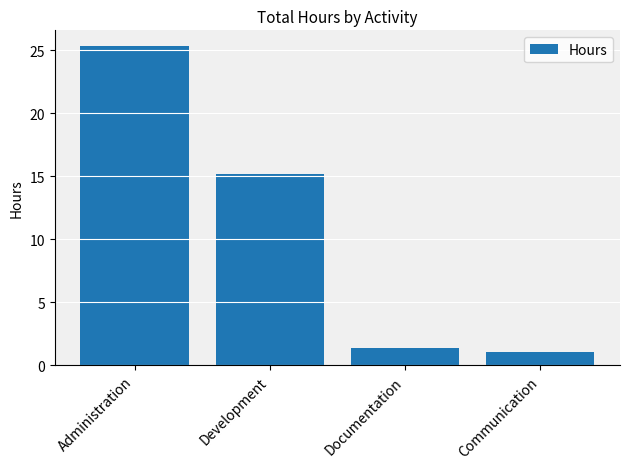

Where is the data nearest to the value 13?

Development